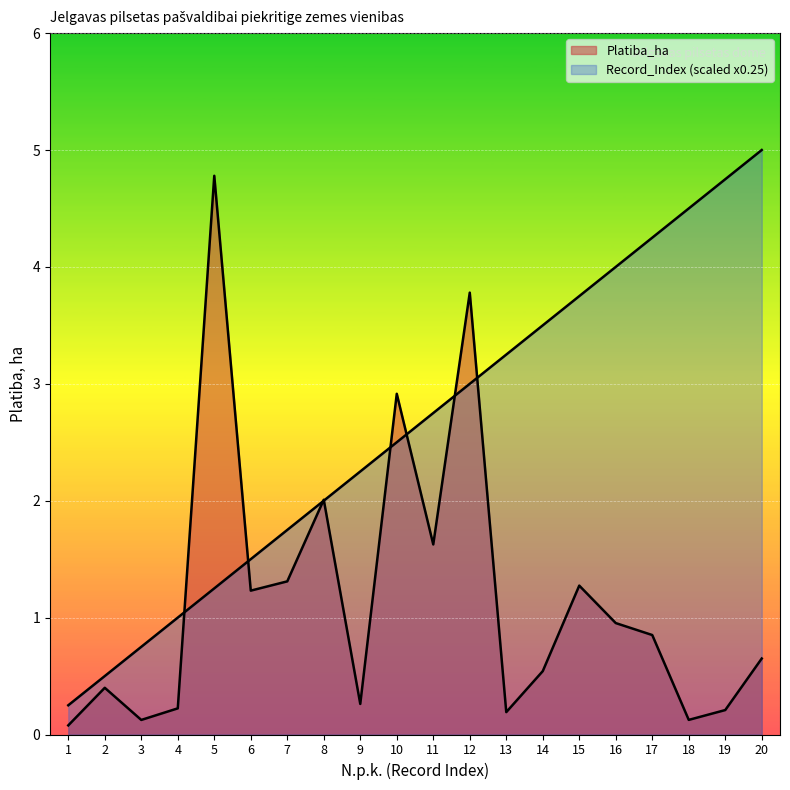

How many times do Platiba_ha and Record_Index cross each other?

8